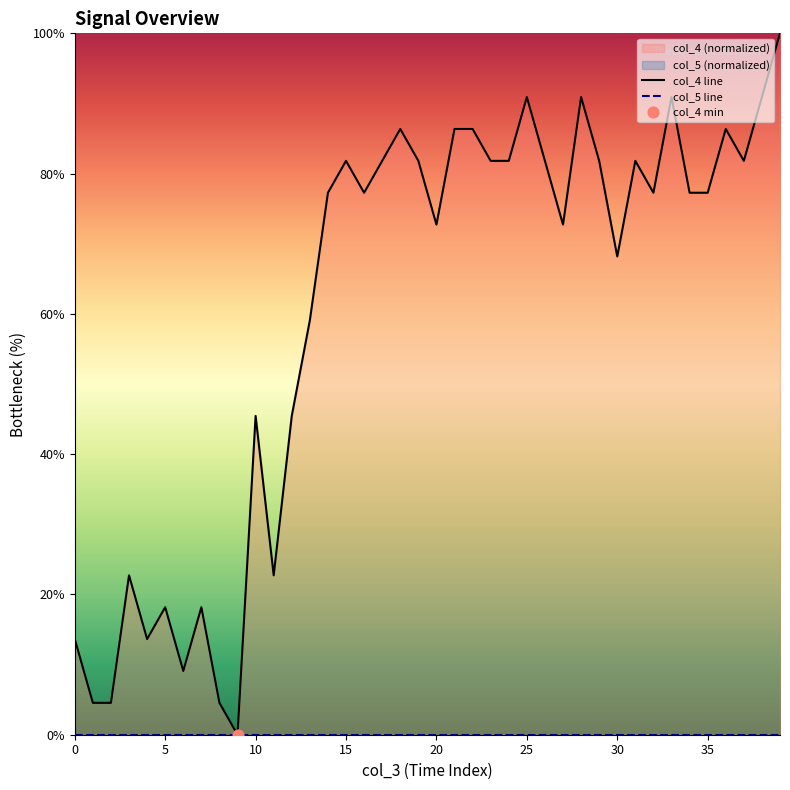

Which series has the largest Y range (max minus min)?

col_4 line